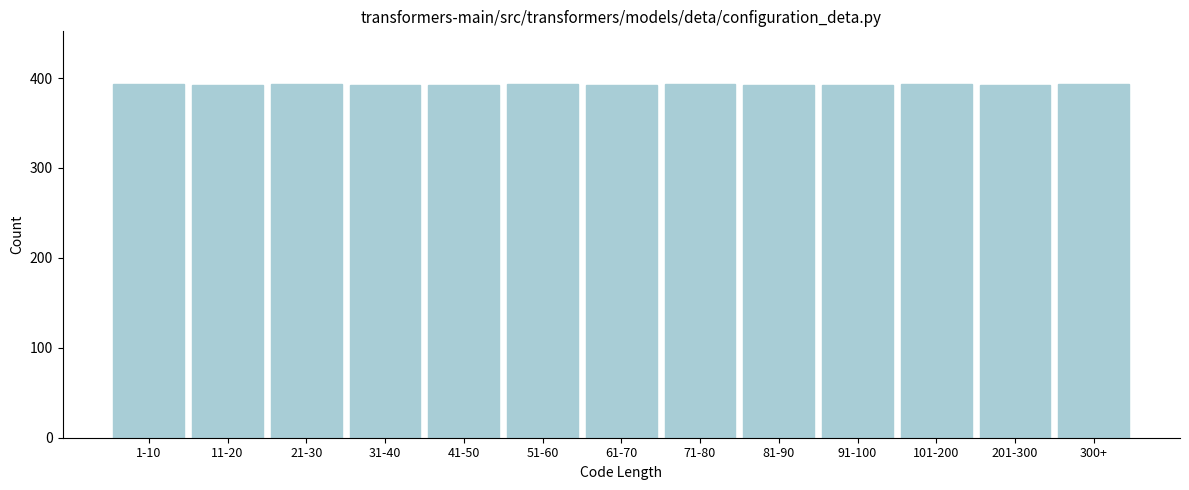

What is the maximum value shown in the chart?

393